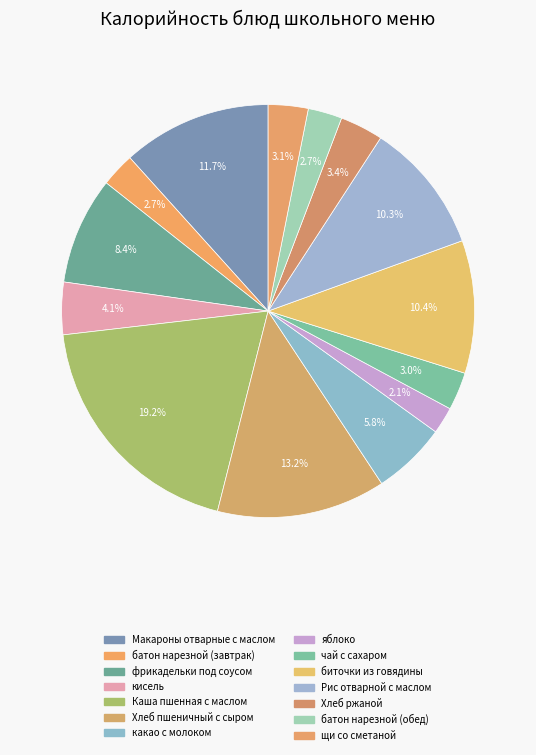

The Макароны отварные с маслом slice represents 12% of the pie. True or false?

True